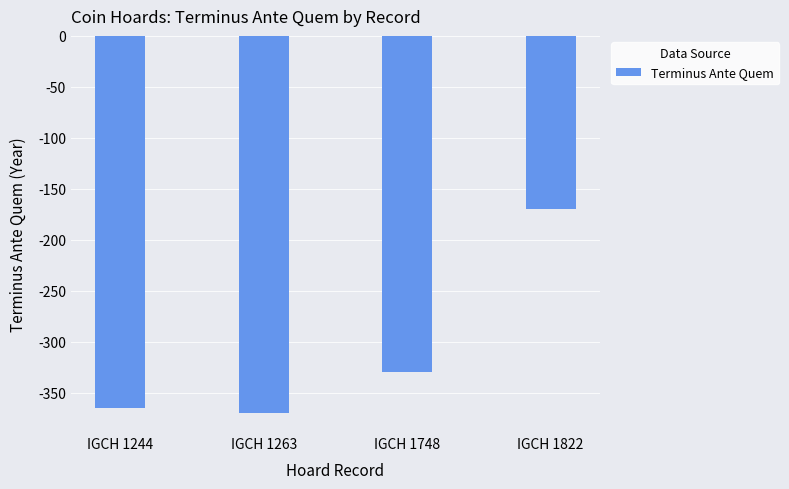

List the labels in order of value, largest first.

IGCH 1822, IGCH 1748, IGCH 1244, IGCH 1263